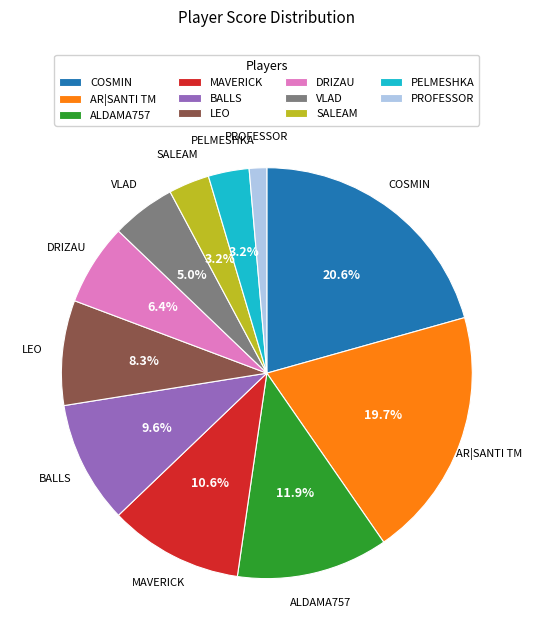

Is it true that PROFESSOR is 1% of the pie?

True